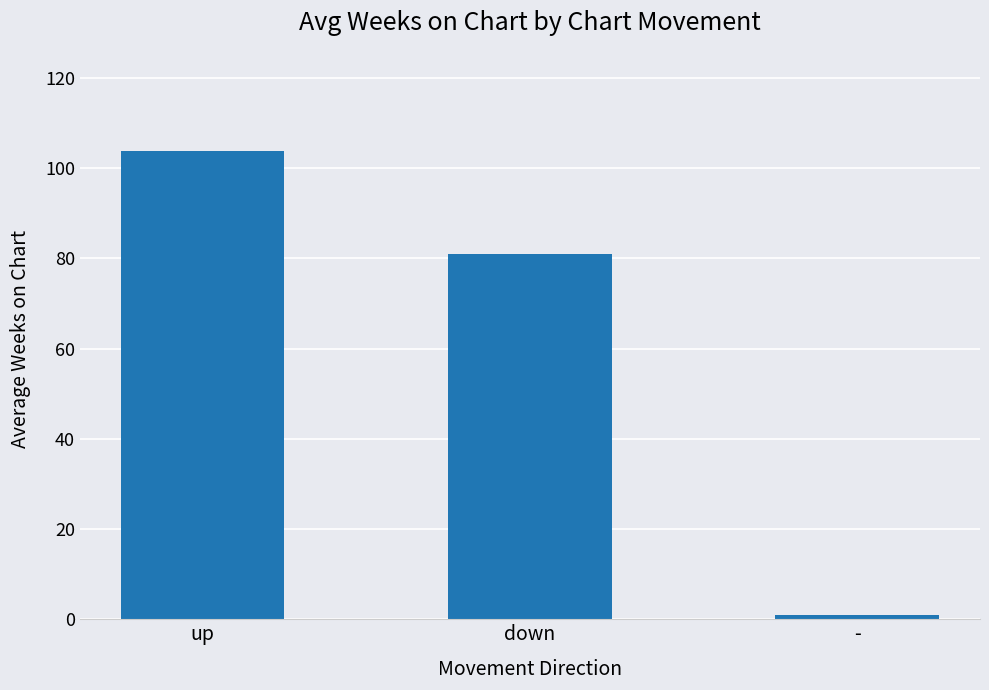

Read the value at up.

103.7